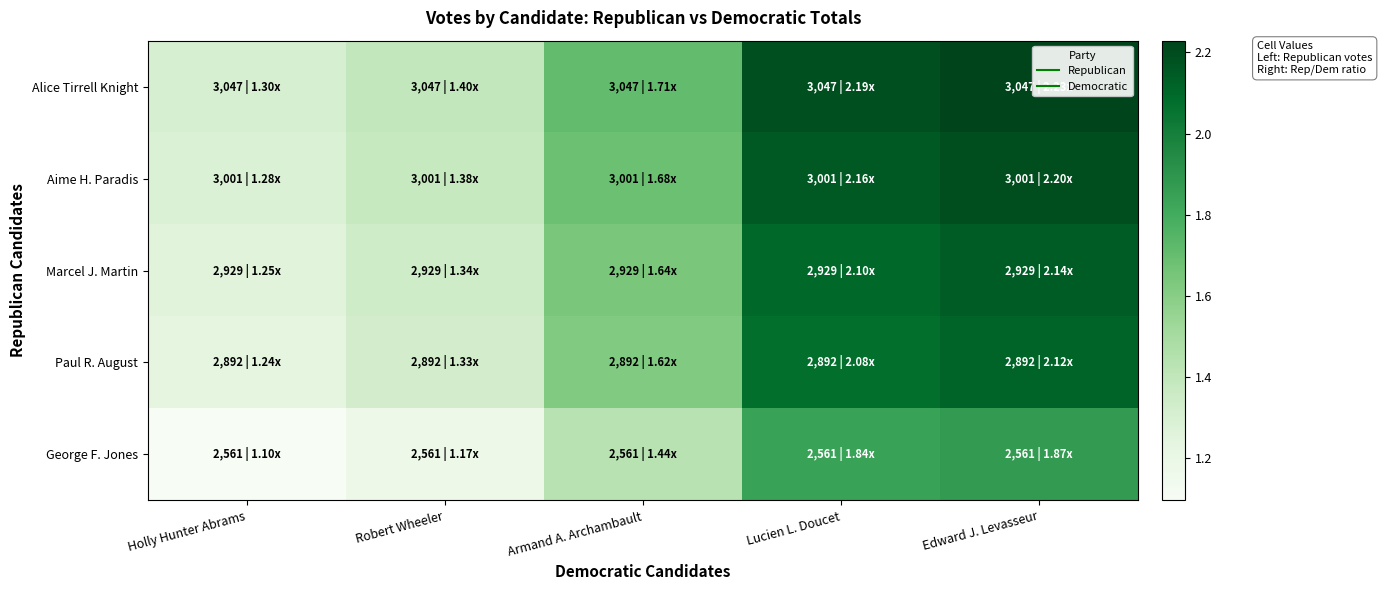

Which series has the widest spread of values?

Alice Tirrell Knight